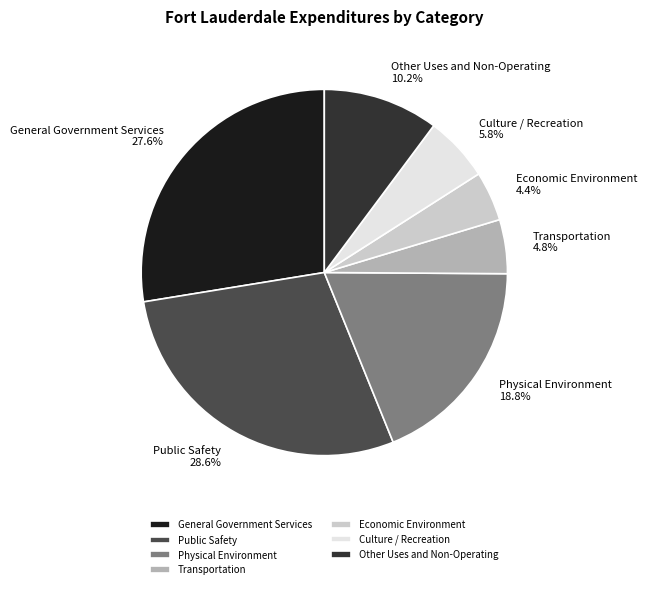

Which slice is the largest?

Public Safety